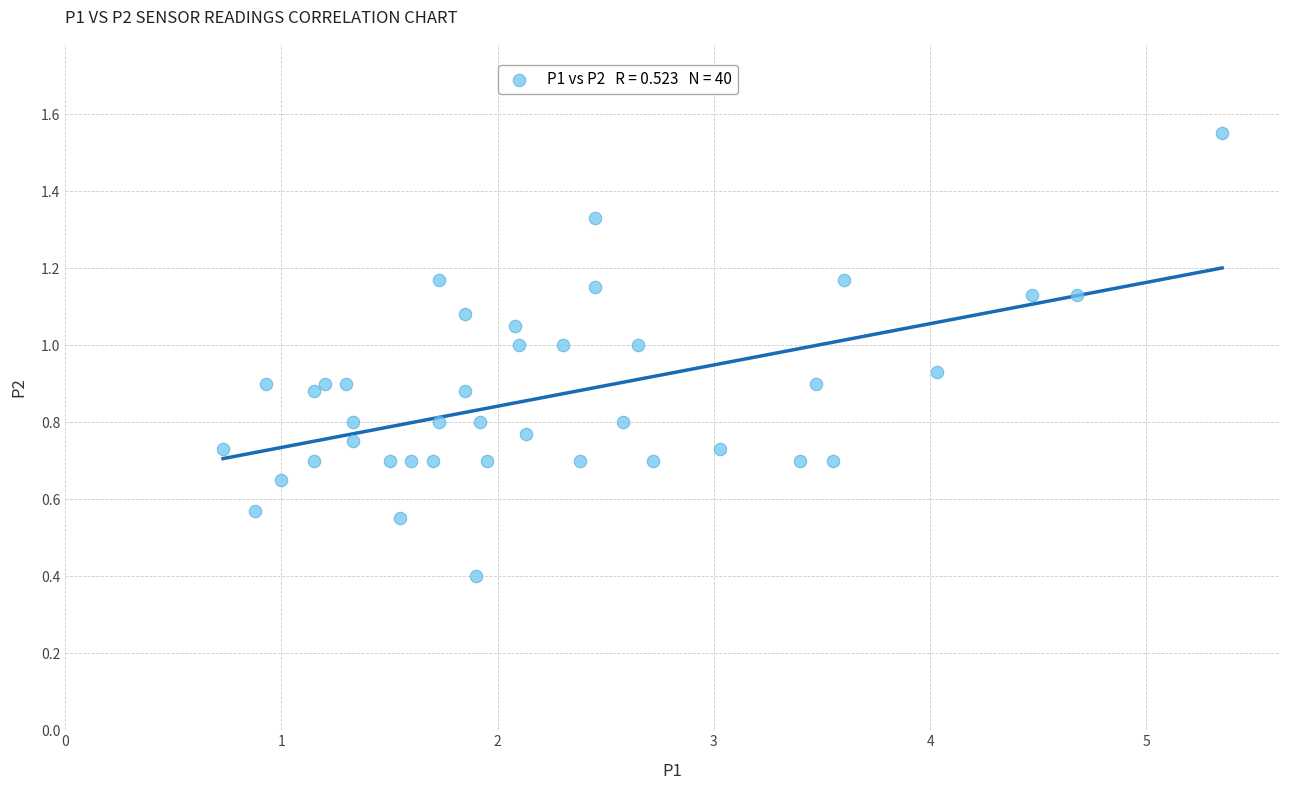

What Y value in the scatter plot is closest to 0?

0.4